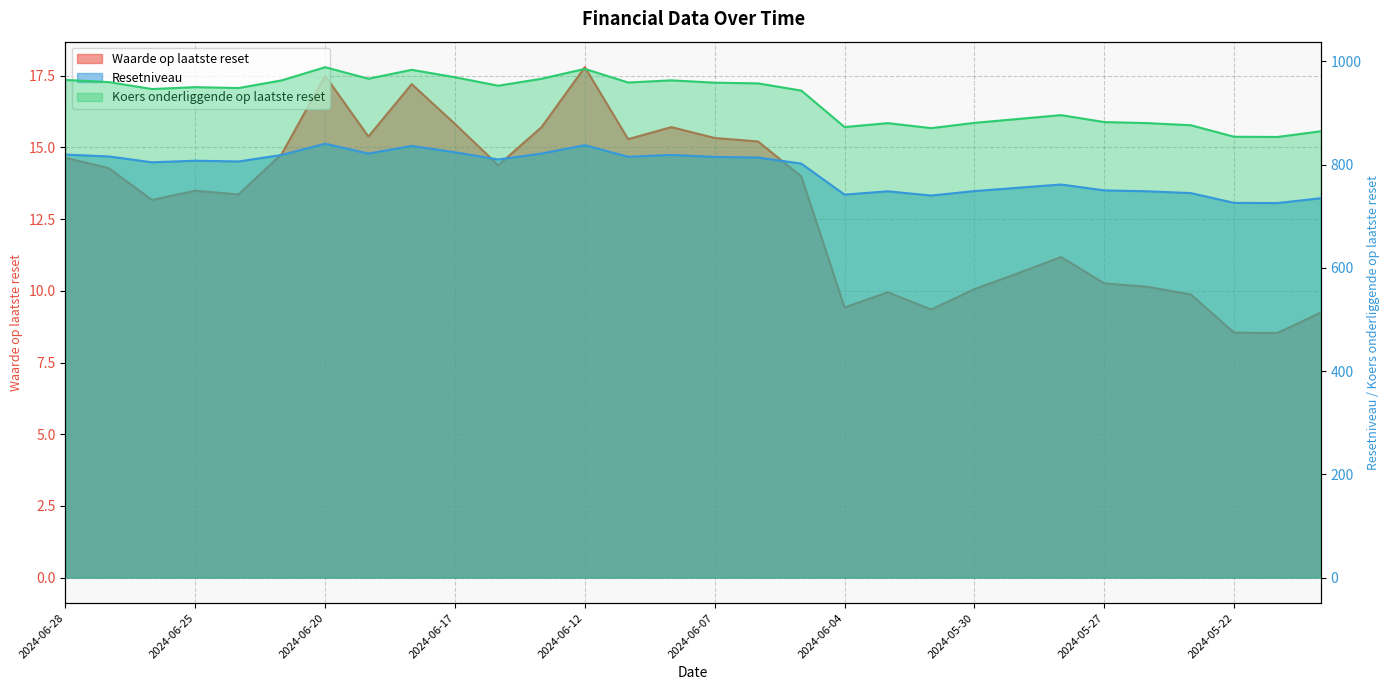

At which label is Waarde op laatste reset closest to 13?

2024-06-26